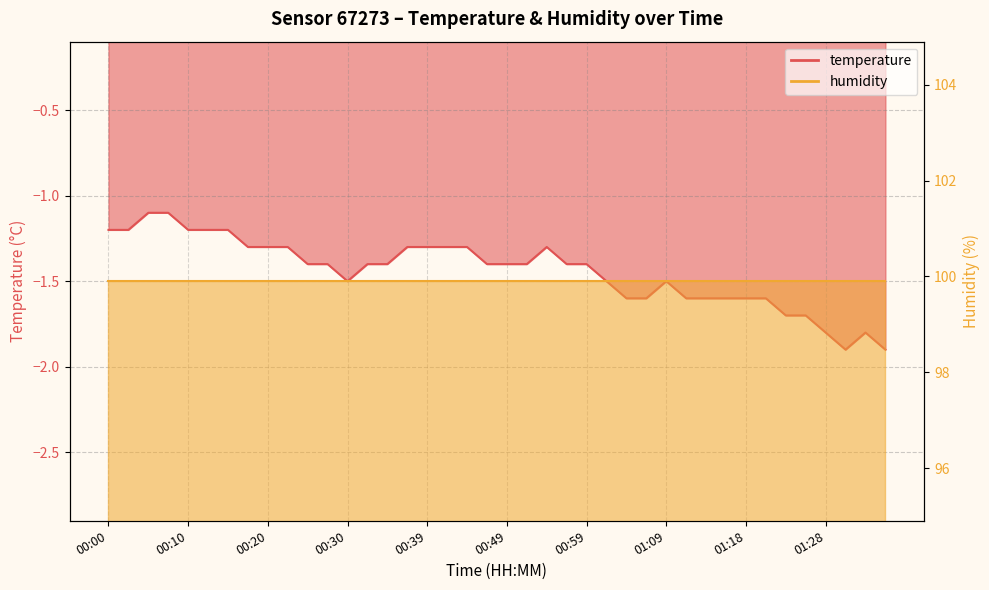

How many interior local peaks (higher than both neighbors) does the data have?

3